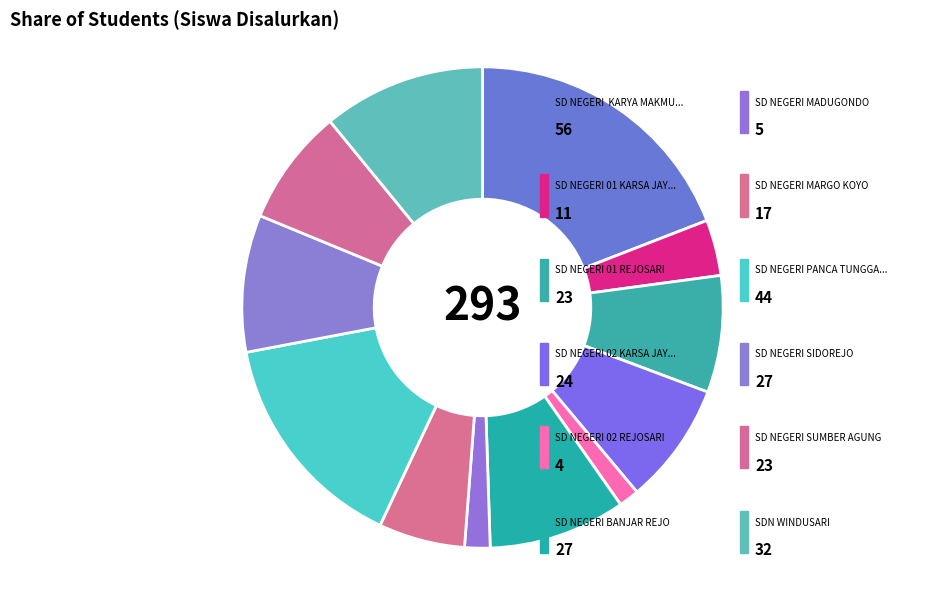

Count the number of slices in the pie.

12